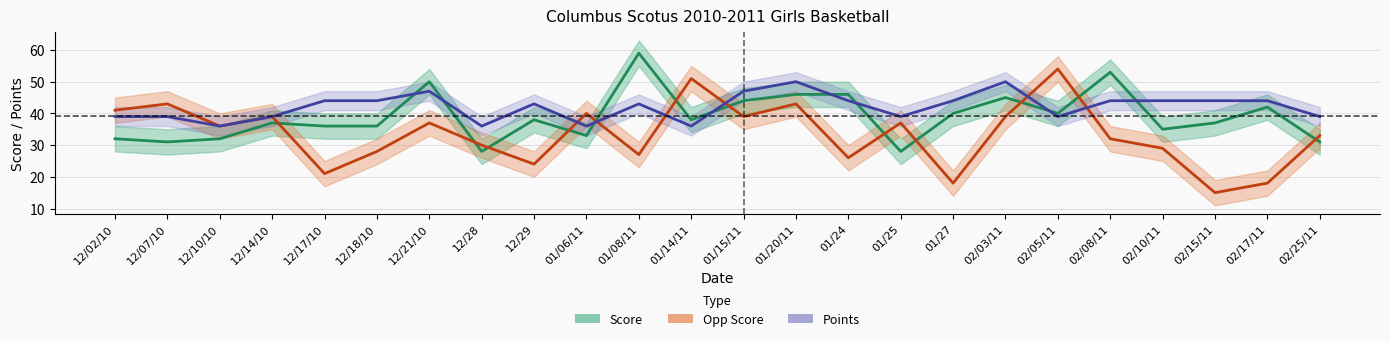

At which category does Score reach its first local valley?

12/07/10